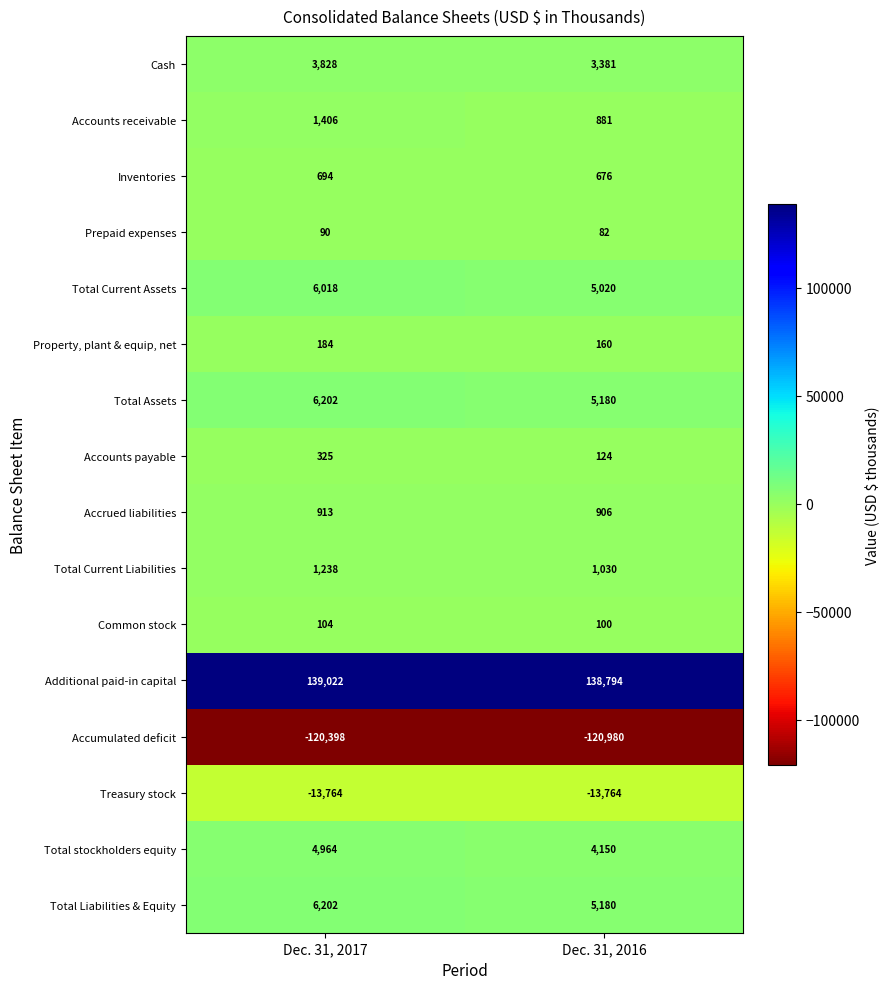

Is it true that Total stockholders equity equals 1768 at Dec. 31, 2017?

False